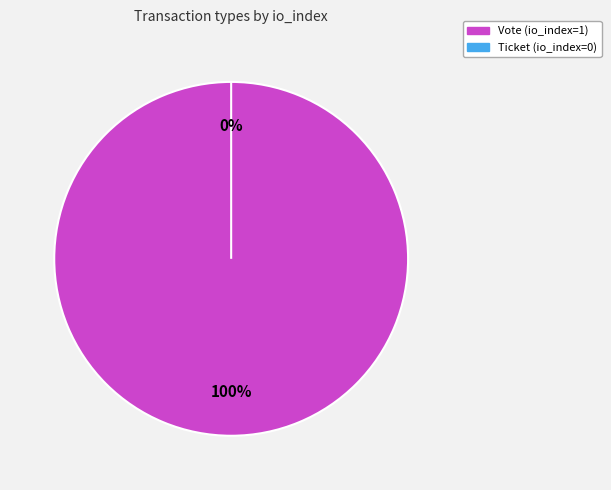

To the nearest percent, what is the combined percentage of Ticket and Vote?

100%